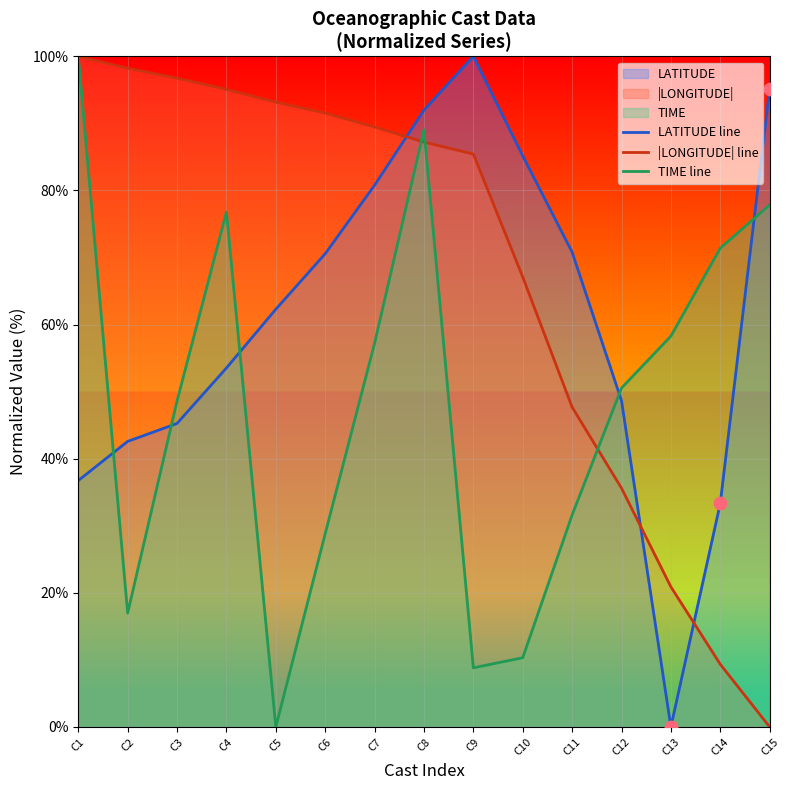

Which series has the widest spread of Y values?

LATITUDE line